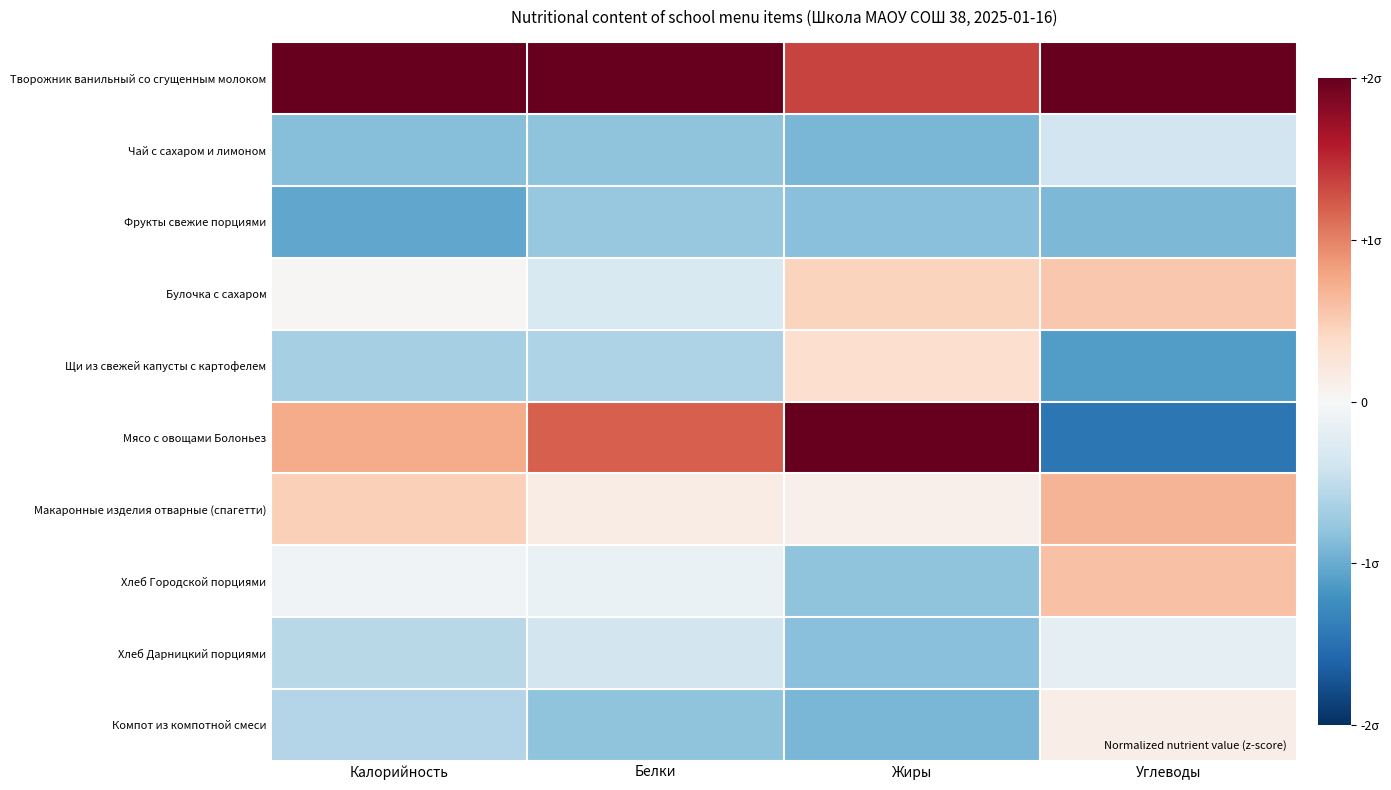

How many data points does each series have?

4